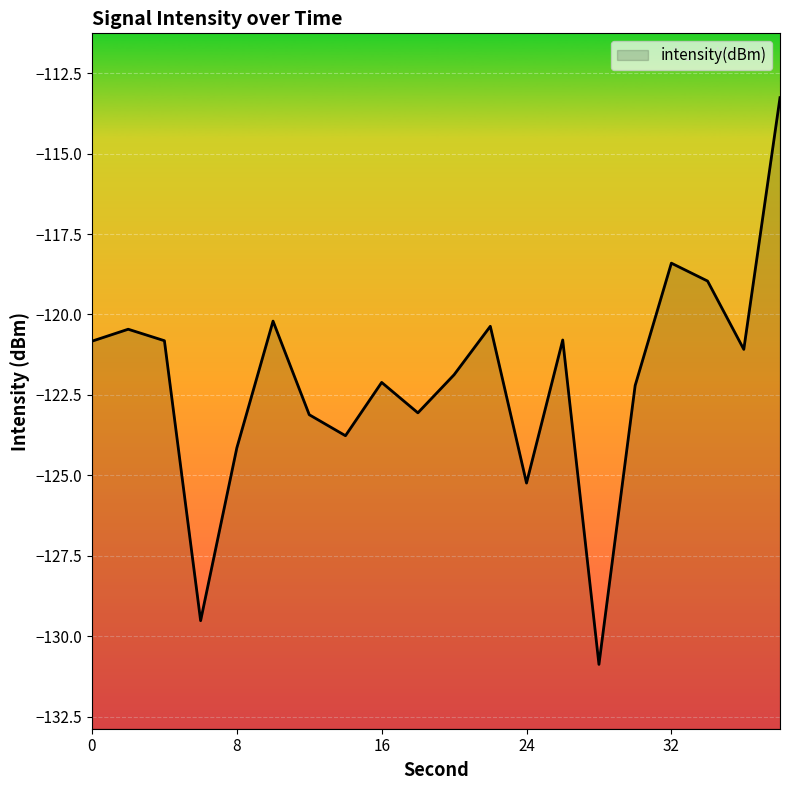

True or false: the data has more than 0 interior local peaks.

True